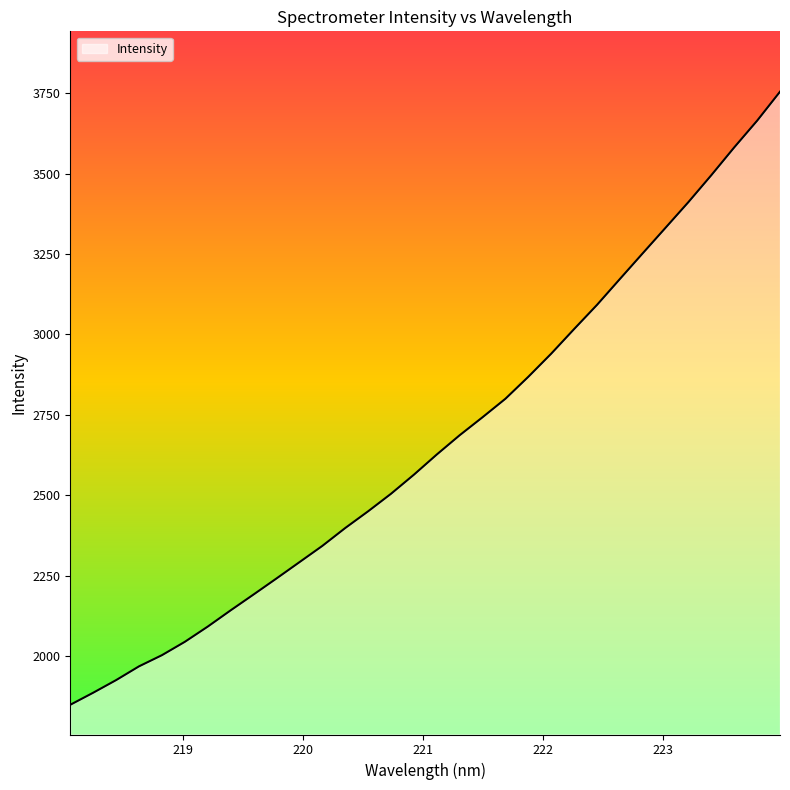

What is the minimum value shown in the chart?

1848.0